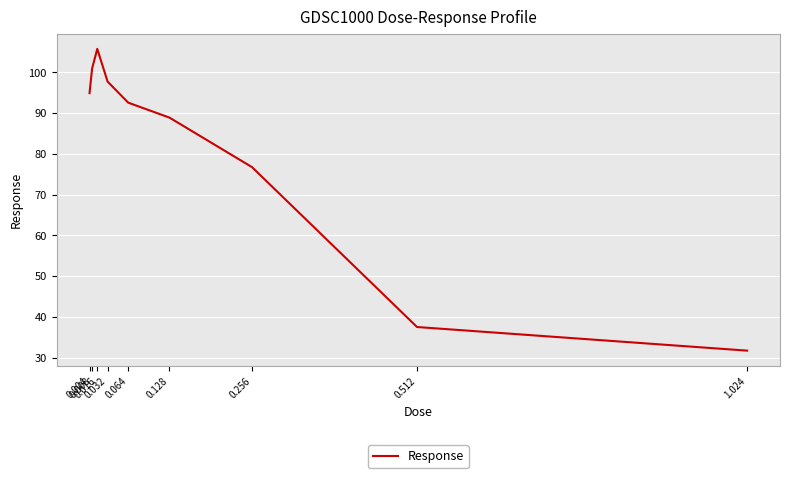

What is the approximate value at 0.128?

88.9